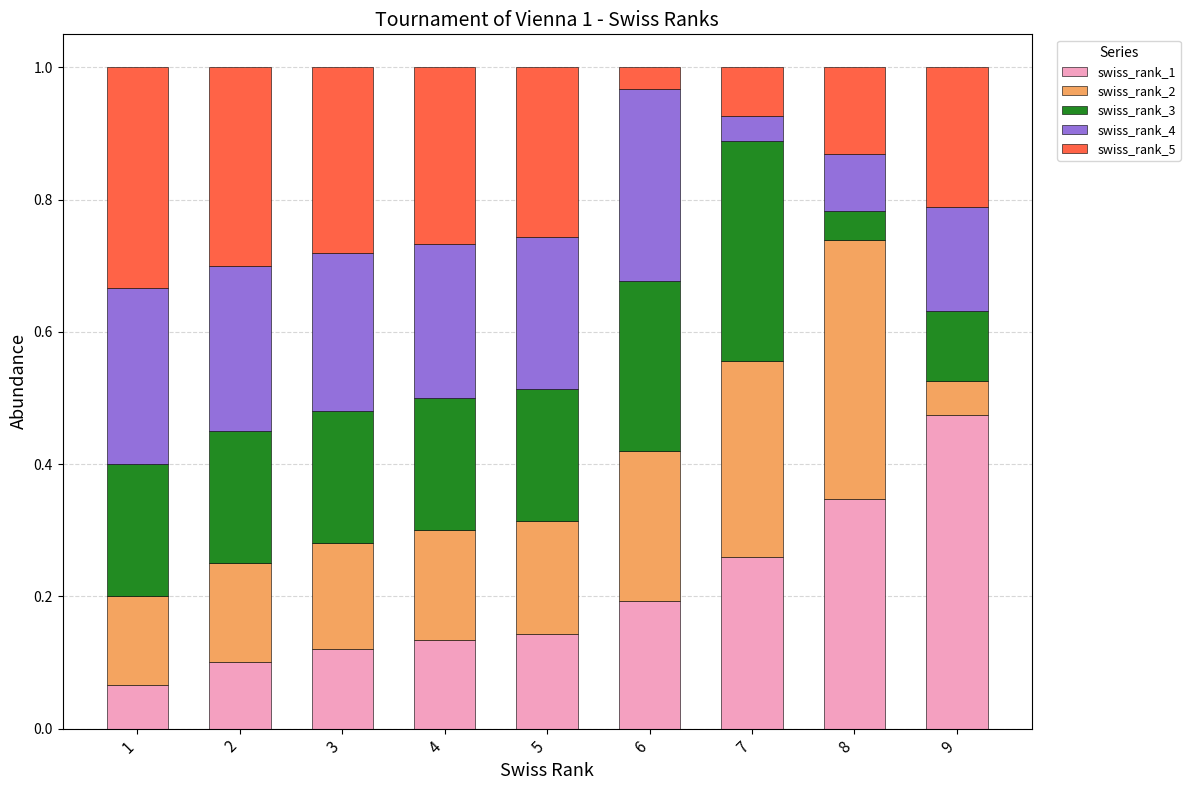

What is the total value across all series at 1?

1.0